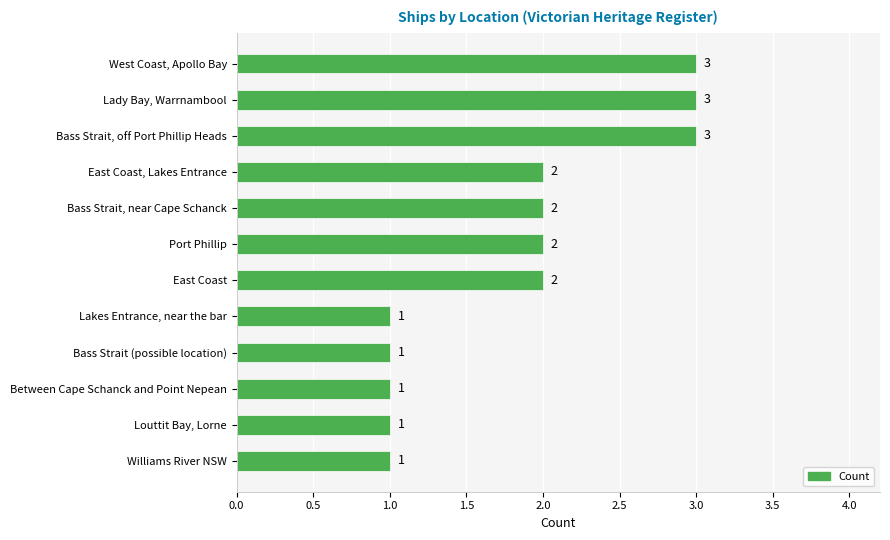

The value at Bass Strait (possible location) is 0. True or false?

False